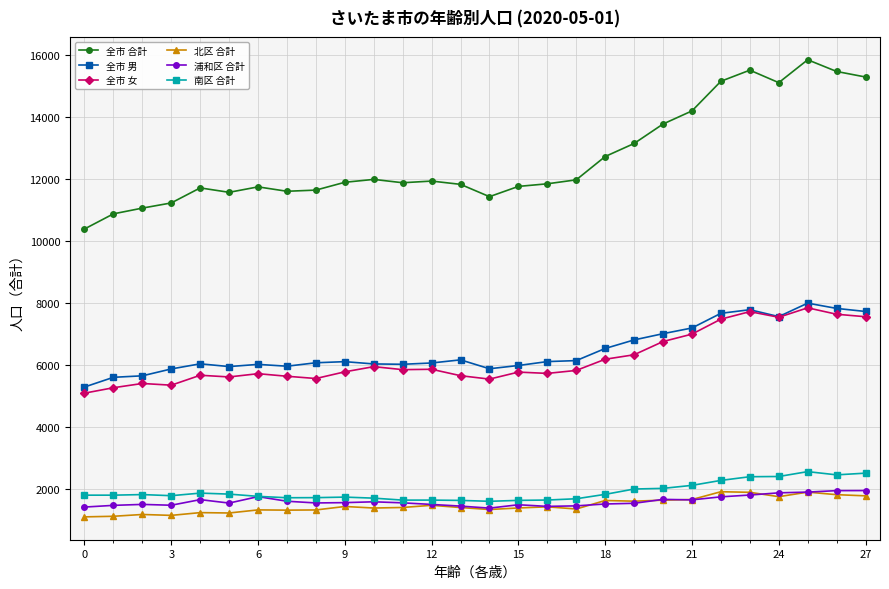

What is the value of the 南区 合計 point at the 24th from the left?

2402